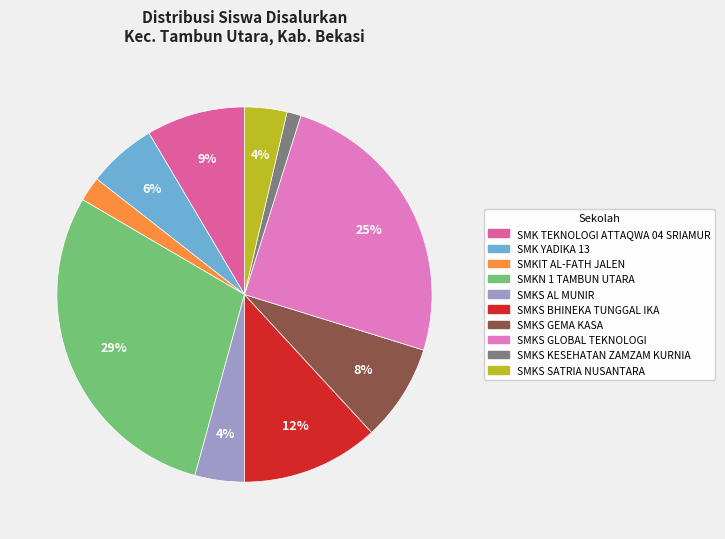

To the nearest percent, what is the difference between the SMK TEKNOLOGI ATTAQWA 04 SRIAMUR and SMKS BHINEKA TUNGGAL IKA slice percentages?

3%